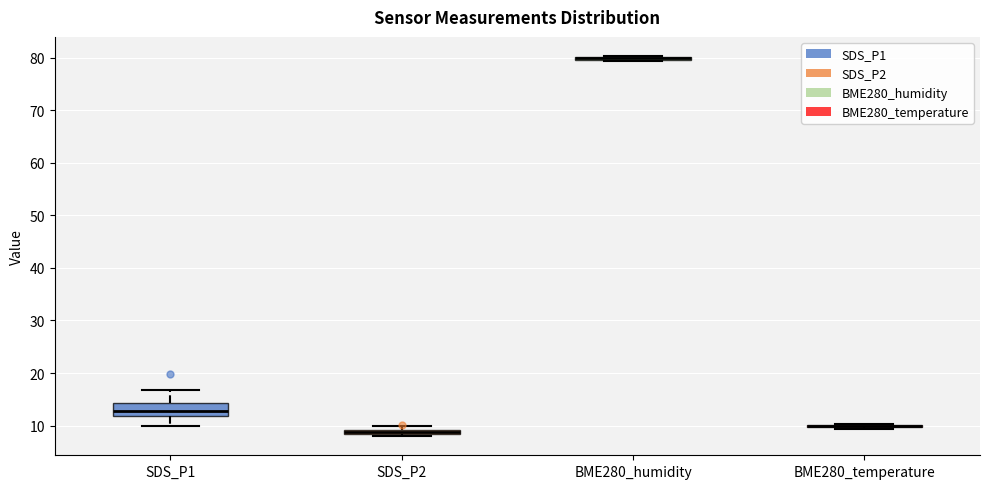

Which box is the tallest, from its lower edge to its upper edge?

SDS_P1